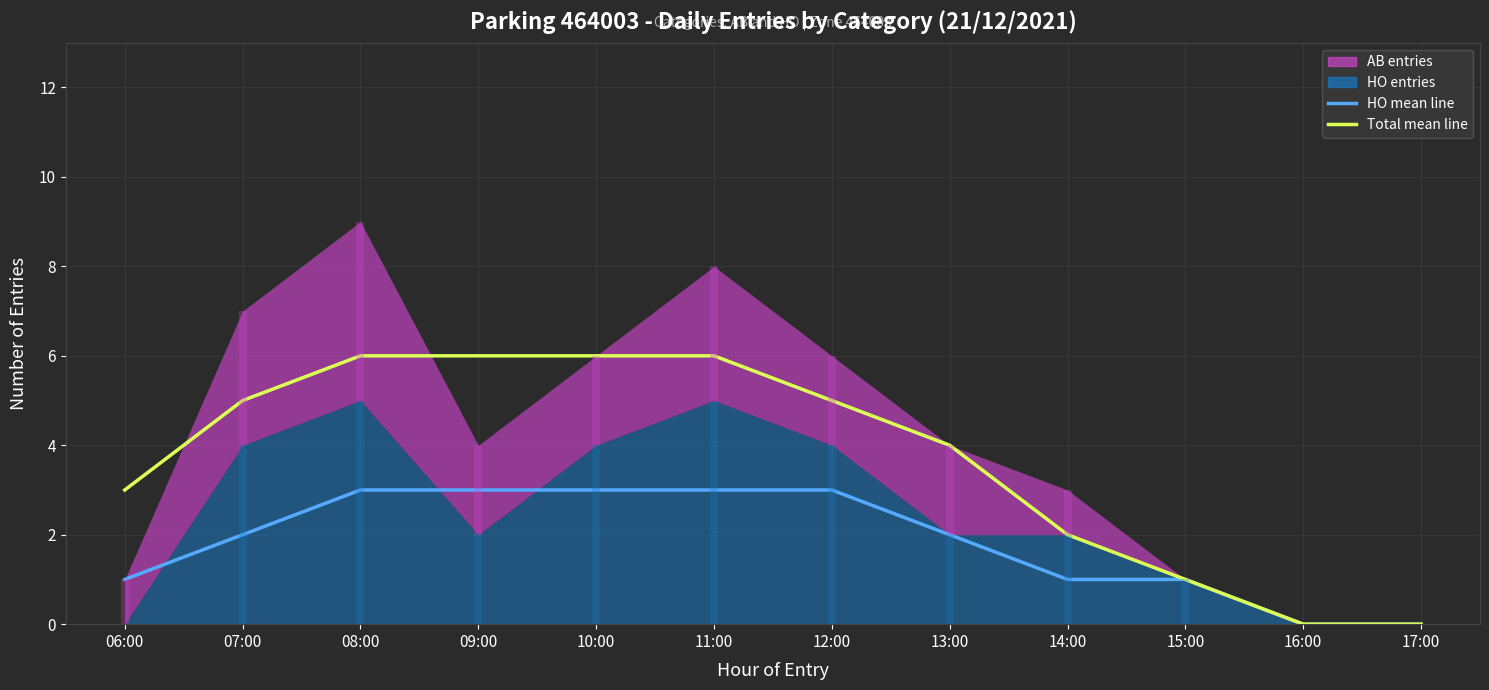

True or false: Total mean line and HO mean line intersect in this chart.

False